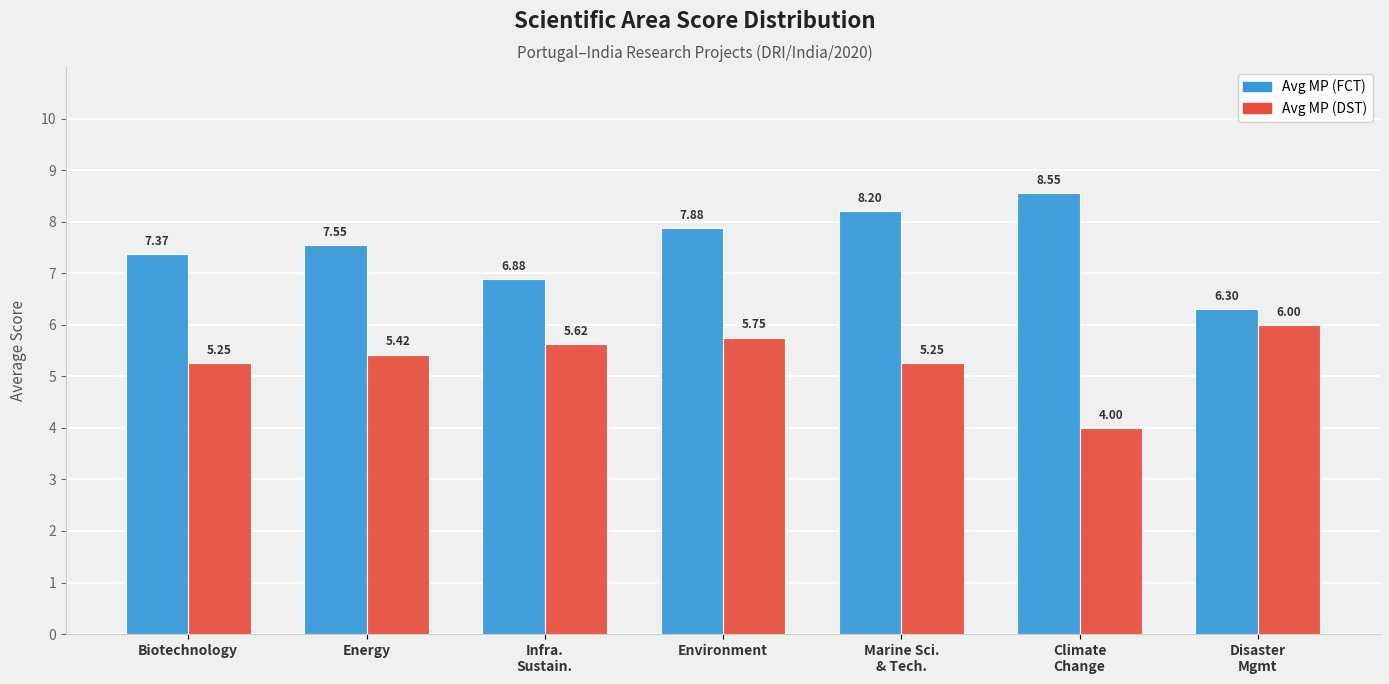

How many data points in Avg MP (DST) are less than 5?

1